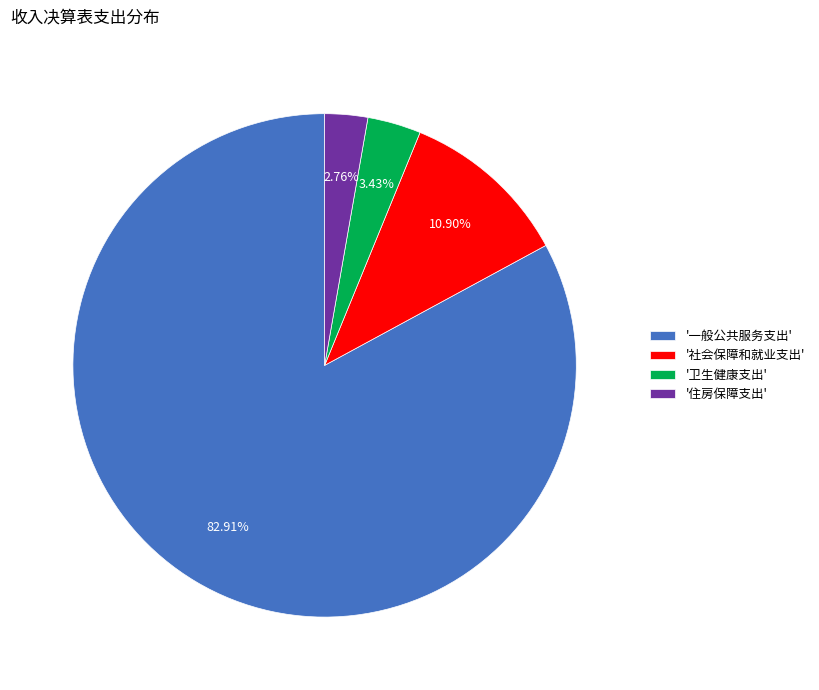

Is there any slice that represents more than half of the pie?

Yes